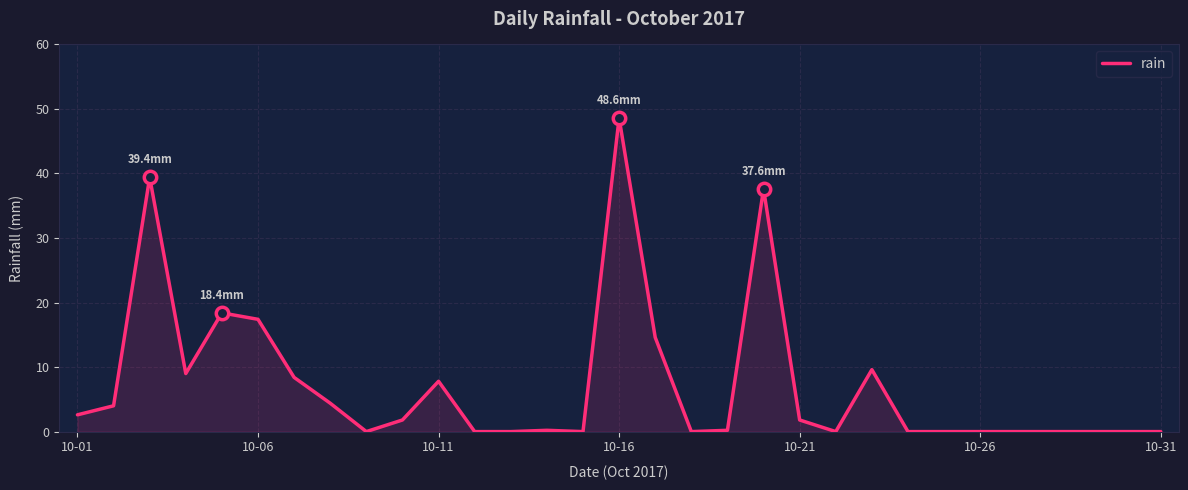

What is the difference between the maximum and minimum values?

48.6